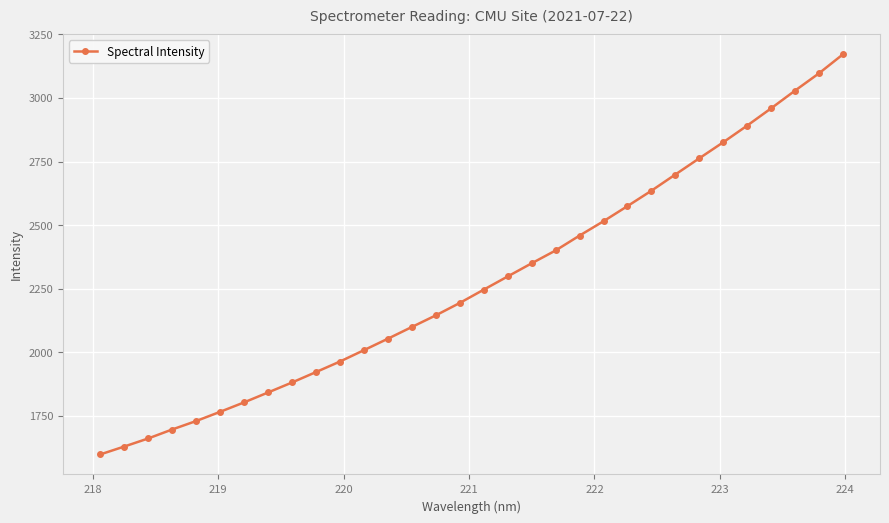

True or false: there are more than 2 points higher than both neighbors.

False